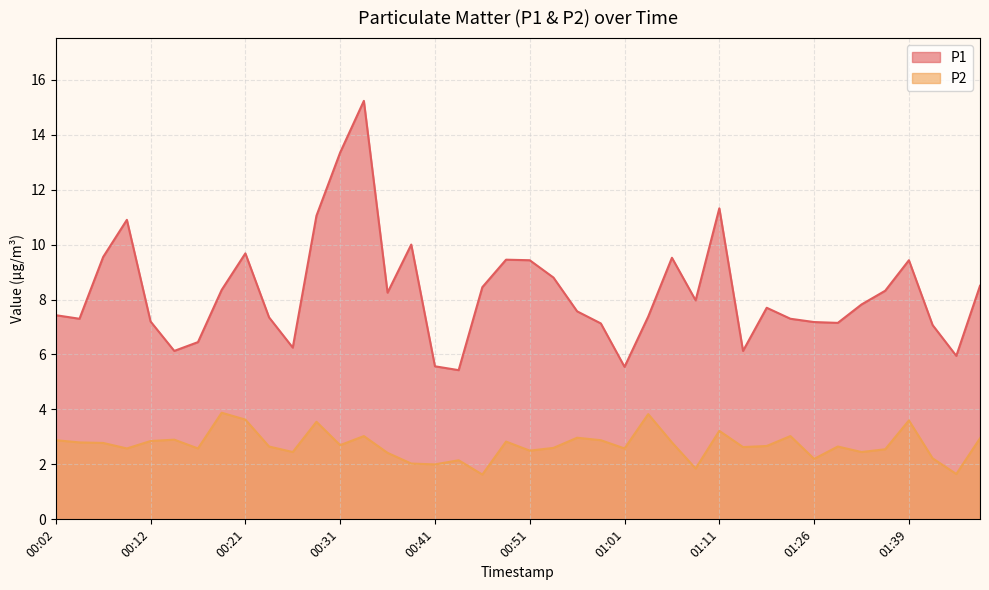

Which has a higher value, 01:46 or 00:43?

01:46